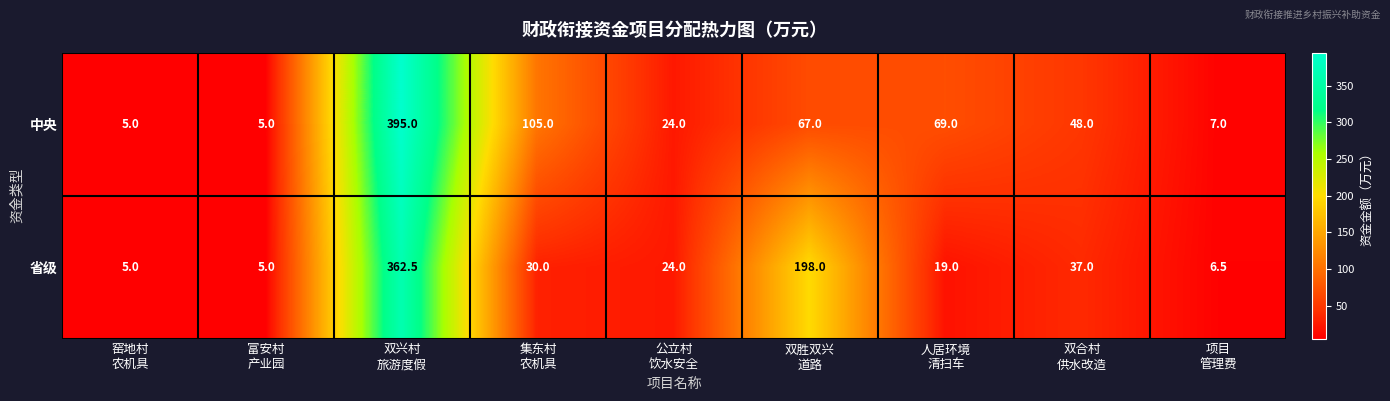

What is the maximum value for 省级?

362.5